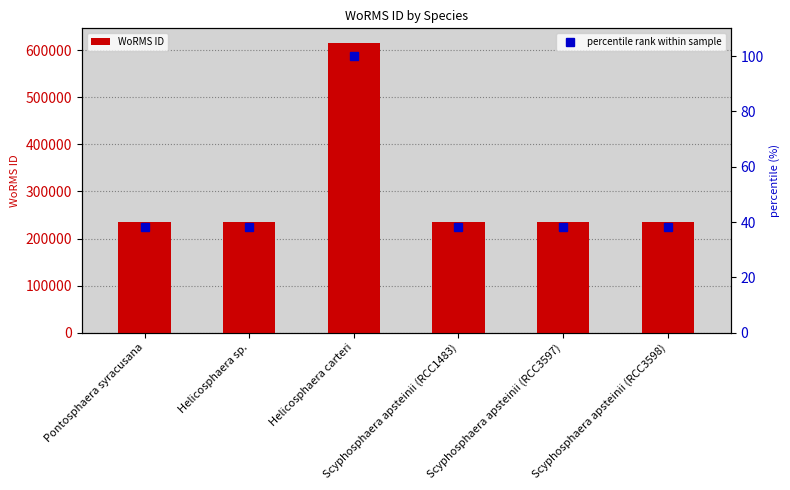

The value of percentile rank within sample at Pontosphaera syracusana is 22.4. True or false?

False